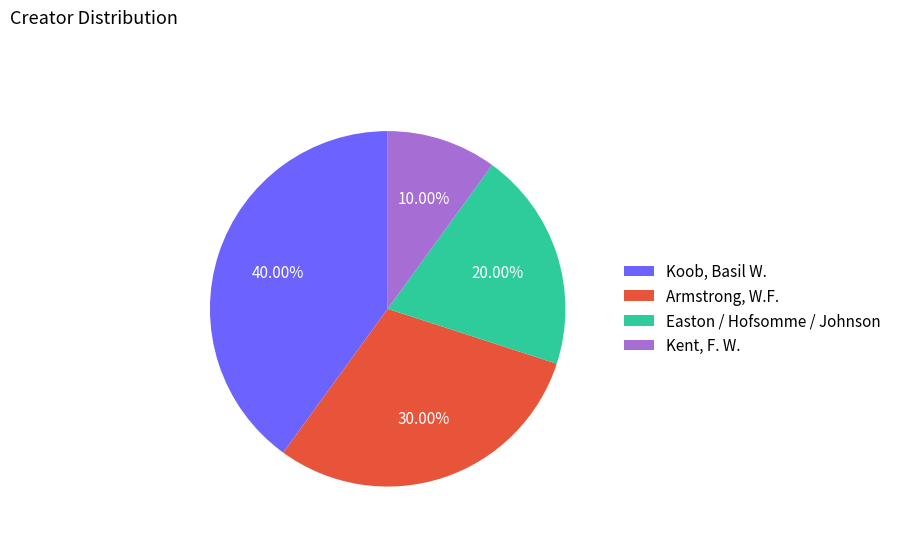

What is the smallest slice in the pie chart?

Kent, F. W.